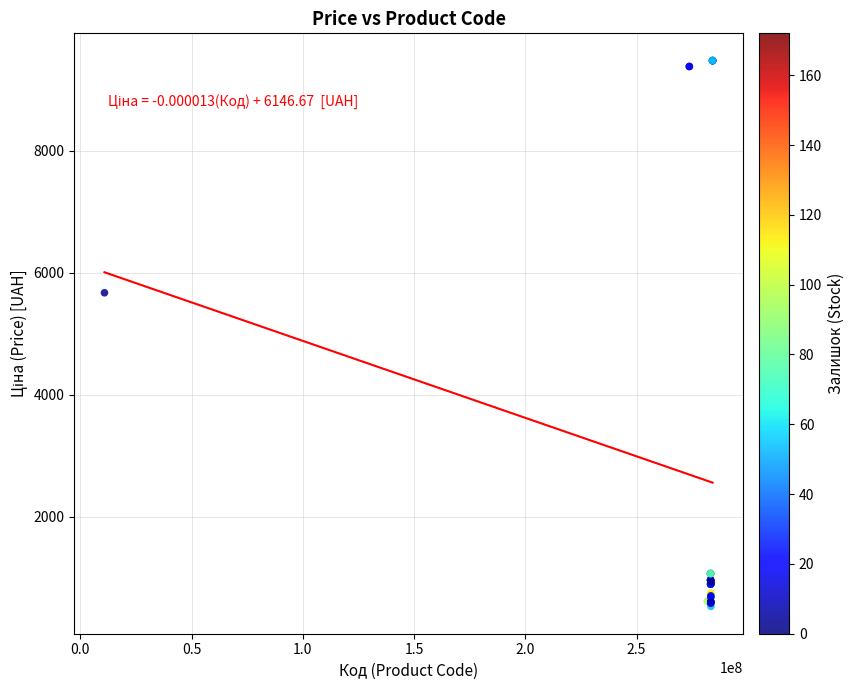

What Y value in the scatter plot is closest to 5005?

5673.8